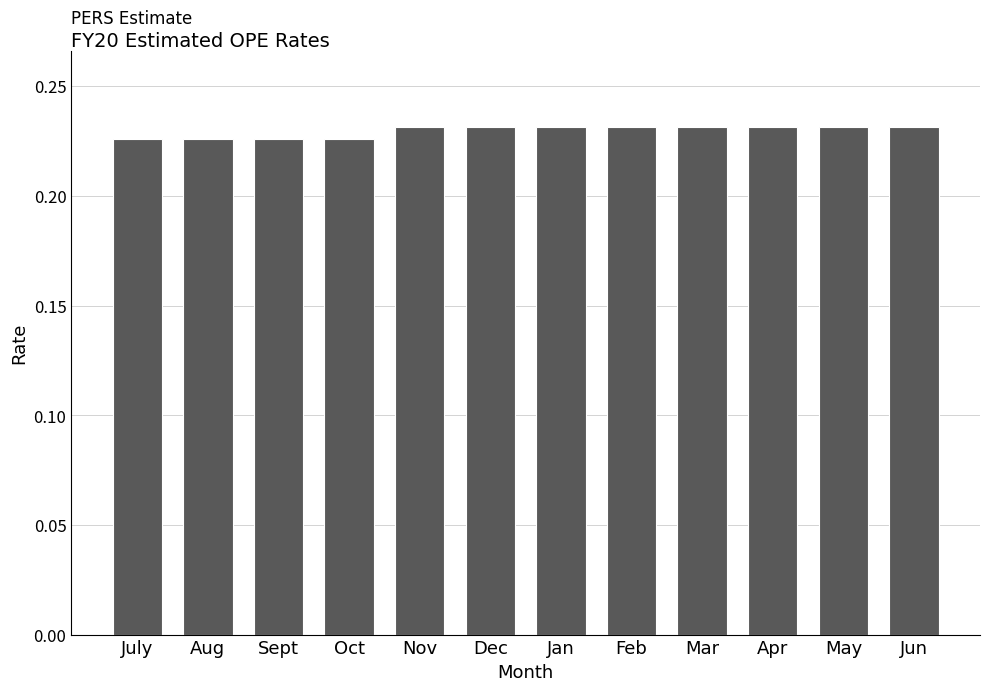

What is the label of the 2nd bar from the right?

May